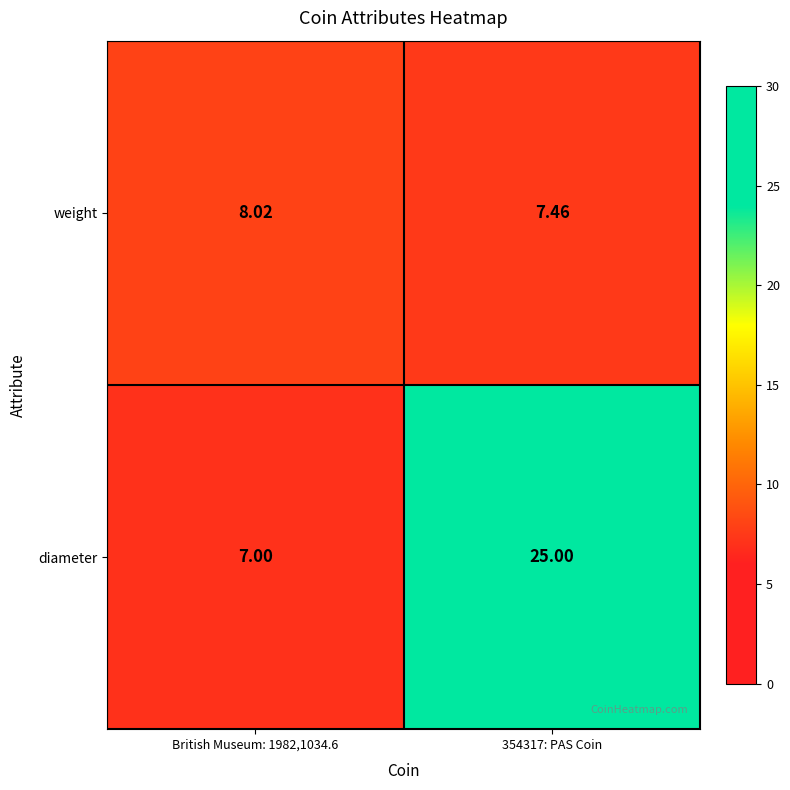

Which series has the widest spread of values?

diameter